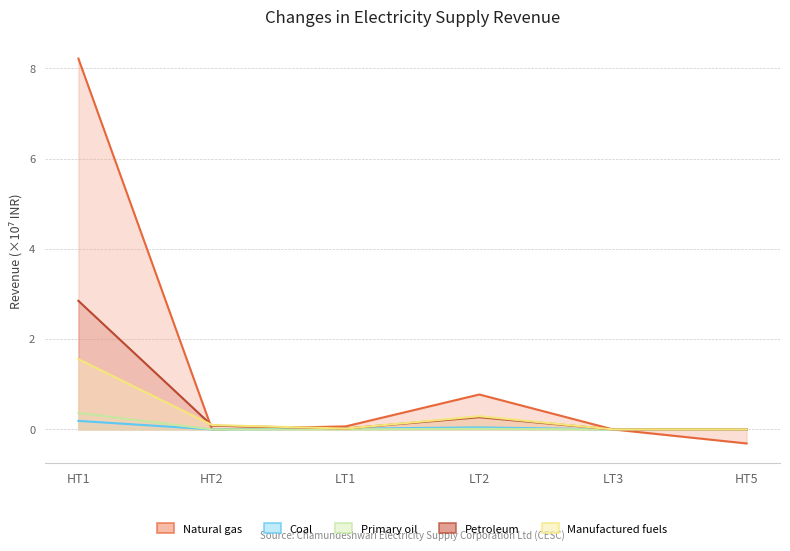

True or false: Primary oil and Coal intersect in this chart.

False